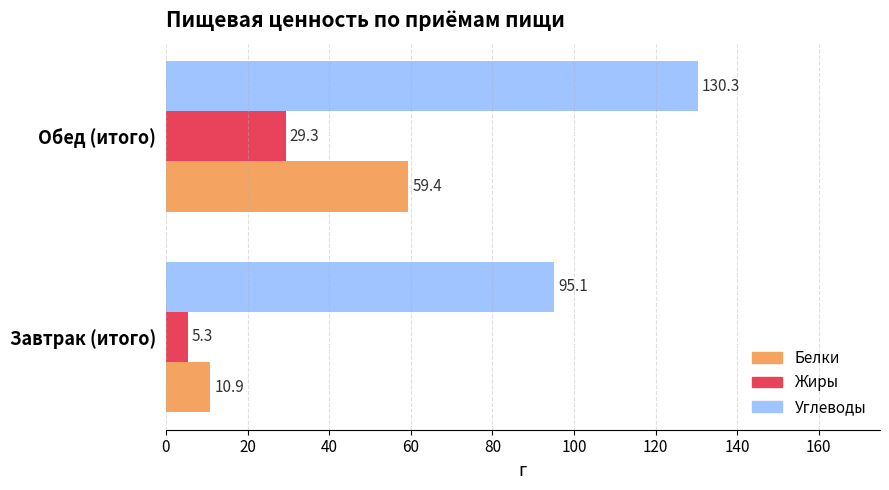

What is the highest value of the Углеводы series?

130.3